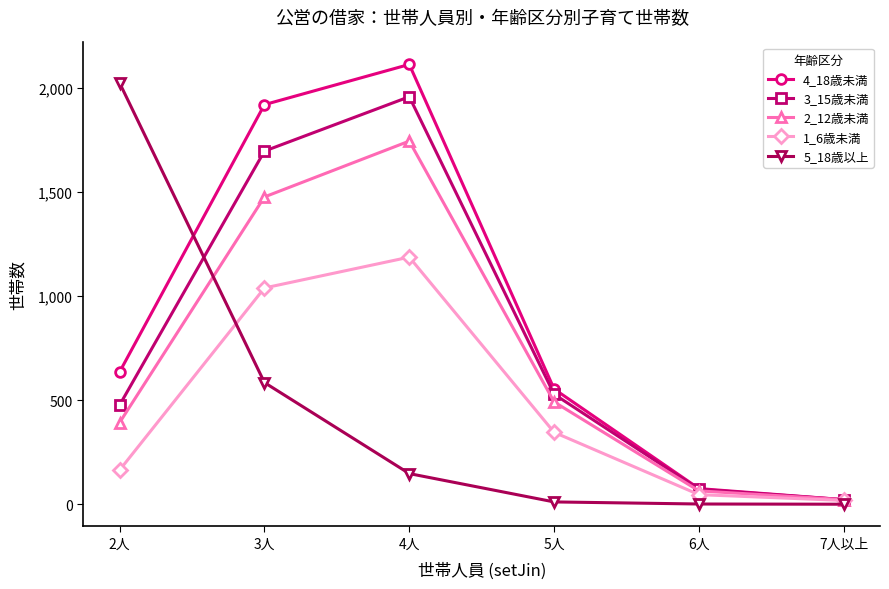

How many times do 4_18歳未満 and 5_18歳以上 cross each other?

1